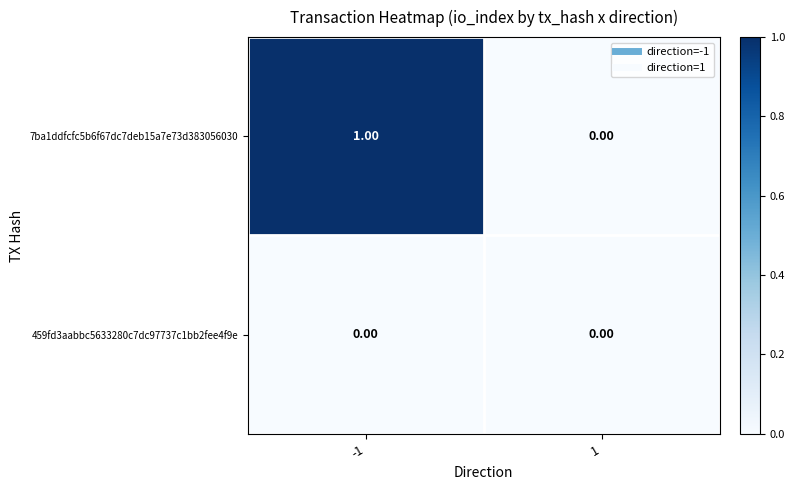

Between -1 and 1, which series saw the biggest shift?

7ba1ddfcfc5b6f67dc7deb15a7e73d383056030